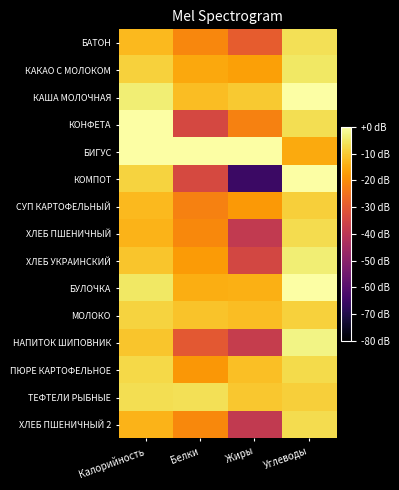

Reading right to left, list all the values displayed in this chart.

БАТОН: Углеводы=-6.5	Жиры=-29.2	Белки=-21.2	Калорийность=-12.6
КАКАО С МОЛОКОМ: Углеводы=-5.1	Жиры=-16.6	Белки=-15.4	Калорийность=-9.0
КАША МОЛОЧНАЯ: Углеводы=-0.3	Жиры=-10.2	Белки=-12.2	Калорийность=-3.9
КОНФЕТА: Углеводы=-6.6	Жиры=-22.1	Белки=-34.1	Калорийность=-0.1
БИГУС: Углеводы=-15.1	Жиры=0.0	Белки=0.0	Калорийность=0.0
КОМПОТ: Углеводы=-0.2	Жиры=-65.1	Белки=-33.9	Калорийность=-8.5
СУП КАРТОФЕЛЬНЫЙ: Углеводы=-9.4	Жиры=-18.1	Белки=-22.2	Калорийность=-12.7
ХЛЕБ ПШЕНИЧНЫЙ: Углеводы=-7.2	Жиры=-38.7	Белки=-20.6	Калорийность=-13.6
ХЛЕБ УКРАИНСКИЙ: Углеводы=-3.8	Жиры=-34.6	Белки=-17.7	Калорийность=-10.7
БУЛОЧКА: Углеводы=0.0	Жиры=-14.2	Белки=-14.4	Калорийность=-5.0
МОЛОКО: Углеводы=-9.0	Жиры=-12.0	Белки=-11.0	Калорийность=-8.5
НАПИТОК ШИПОВНИК: Углеводы=-2.8	Жиры=-37.8	Белки=-30.0	Калорийность=-10.7
ПЮРЕ КАРТОФЕЛЬНОЕ: Углеводы=-7.4	Жиры=-11.9	Белки=-18.1	Калорийность=-7.5
ТЕФТЕЛИ РЫБНЫЕ: Углеводы=-9.1	Жиры=-10.4	Белки=-6.4	Калорийность=-6.7
ХЛЕБ ПШЕНИЧНЫЙ 2: Углеводы=-7.2	Жиры=-38.7	Белки=-20.6	Калорийность=-13.6